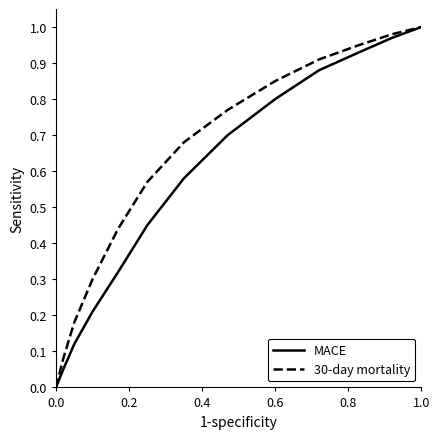

True or false: MACE has more than 2 interior local peaks.

False